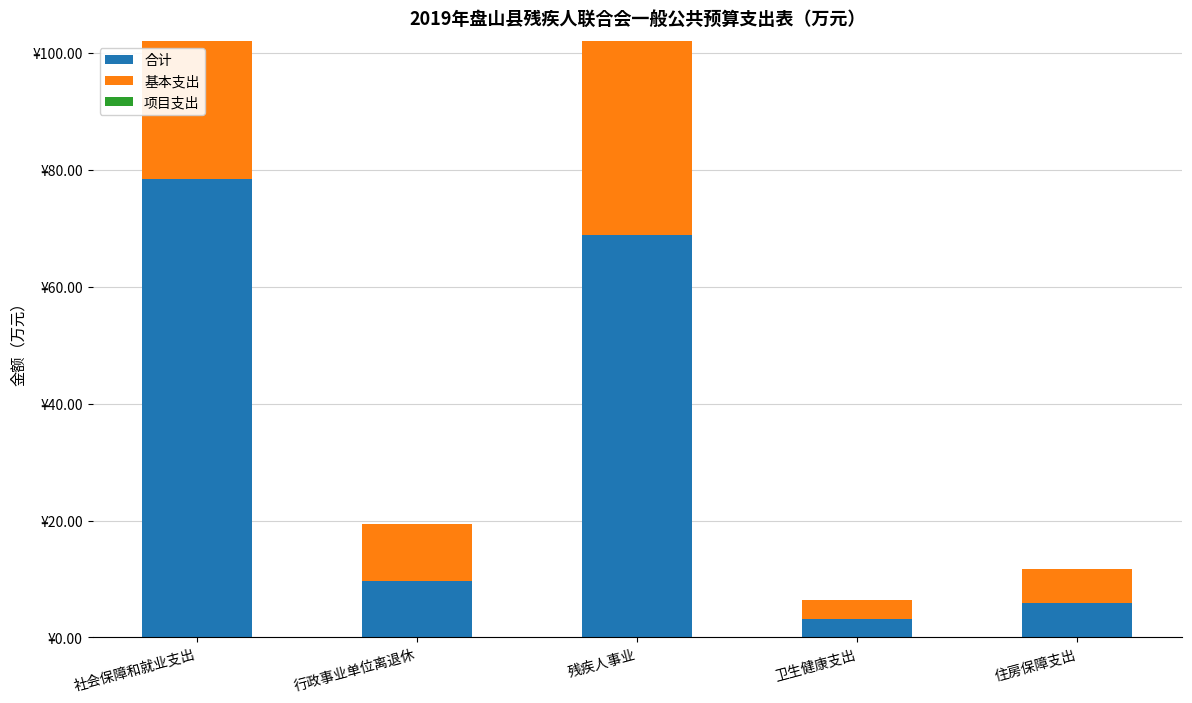

How many values in the 合计 series are below 9?

2